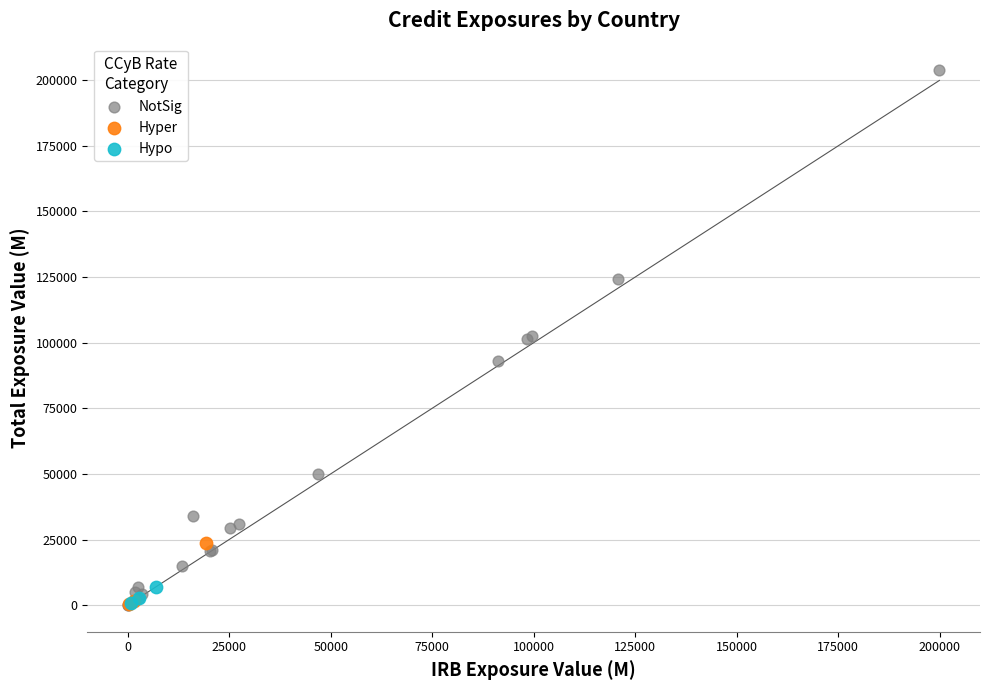

Which series has the widest spread of Y values?

NotSig